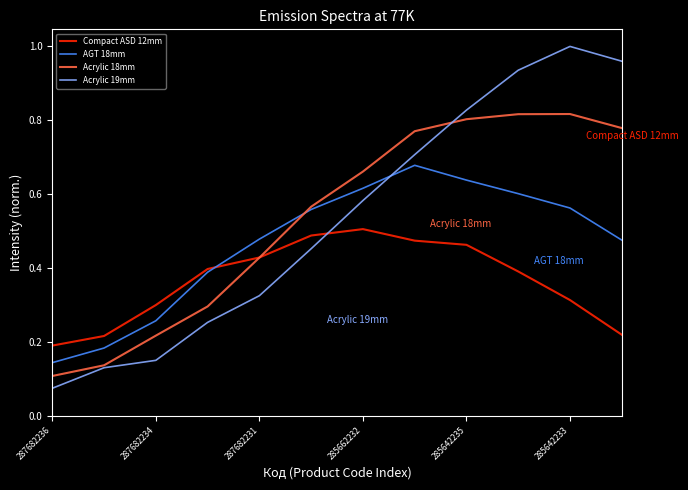

Which series has the widest spread of values?

Acrylic 19mm